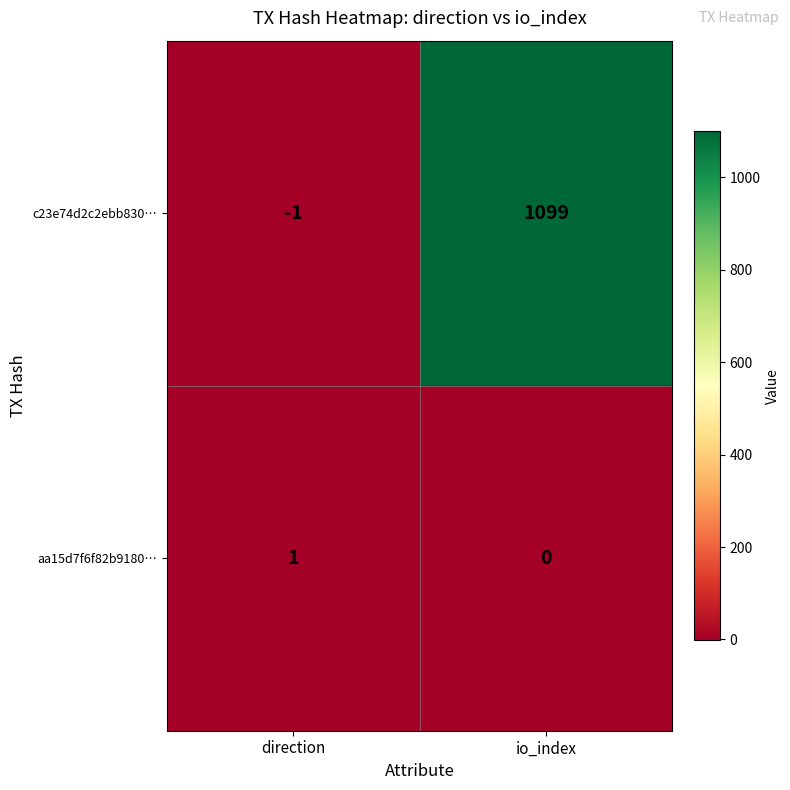

What is the average value of the c23e74d2c2ebb830… series?

549